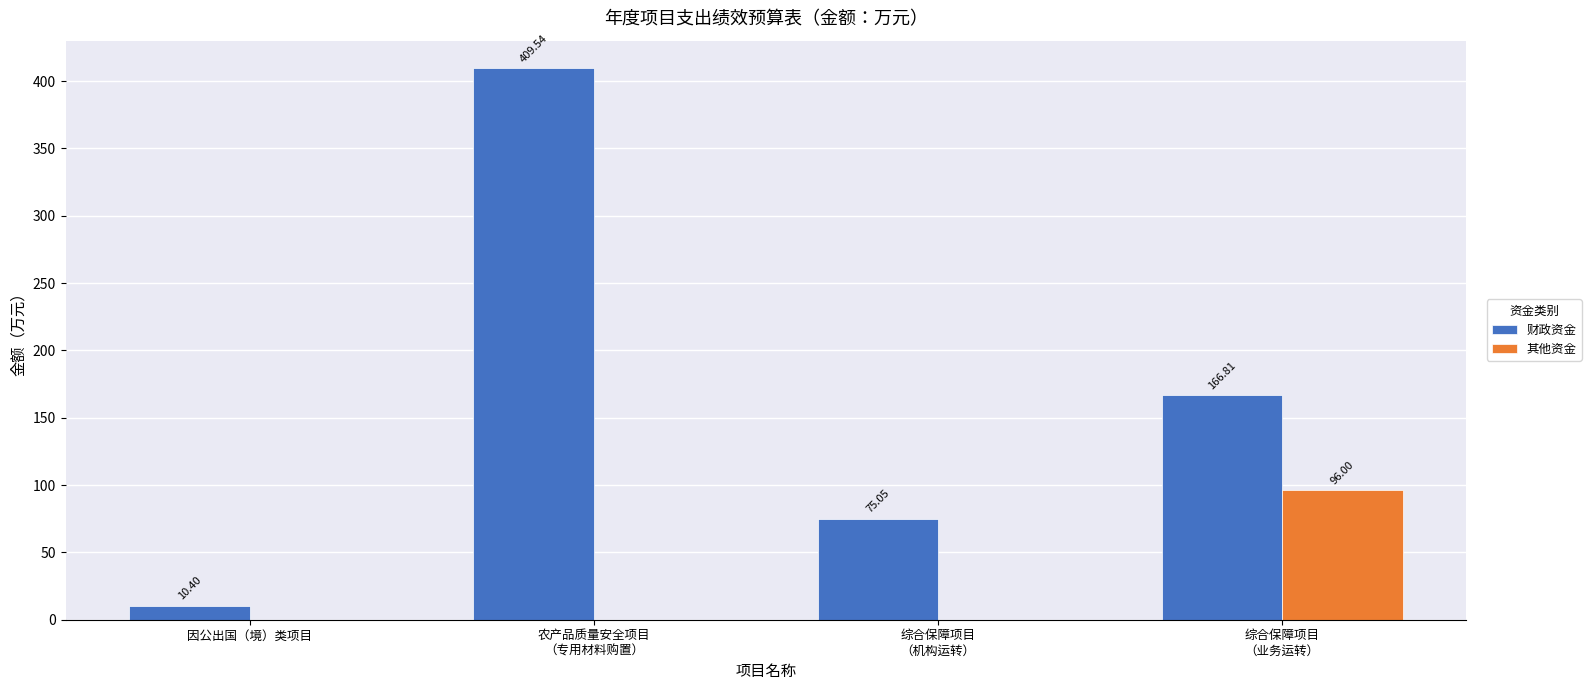

Read the 财政资金 value at 农产品质量安全项目
（专用材料购置）.

409.5